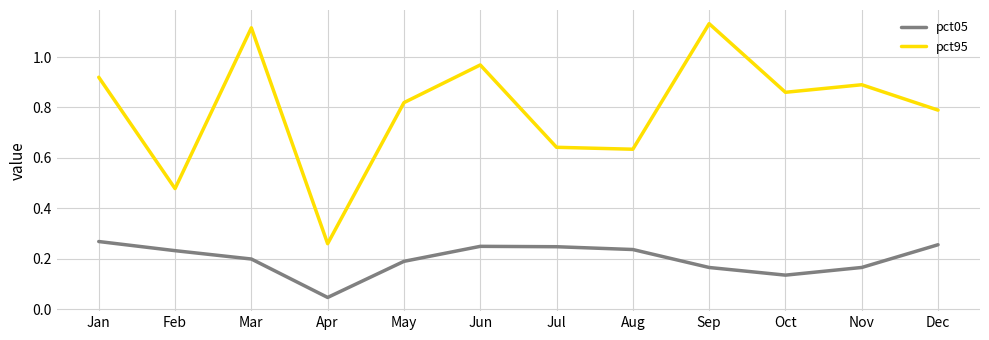

What is the spread (max minus min) of values at Jan?

0.7